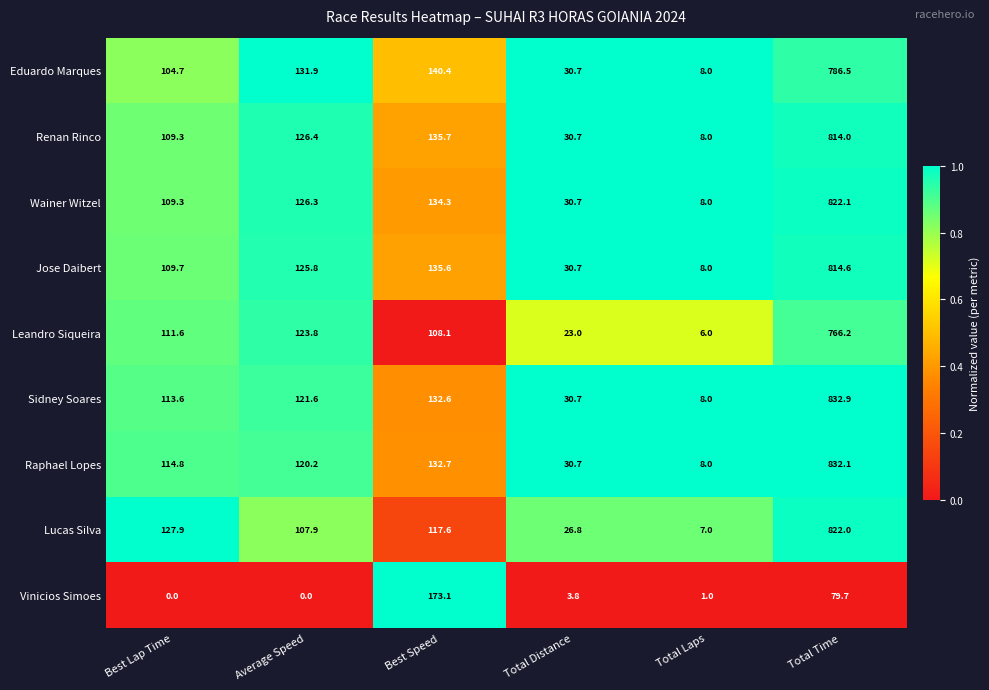

What is the difference between the second highest and second lowest values in the Lucas Silva series?

101.1